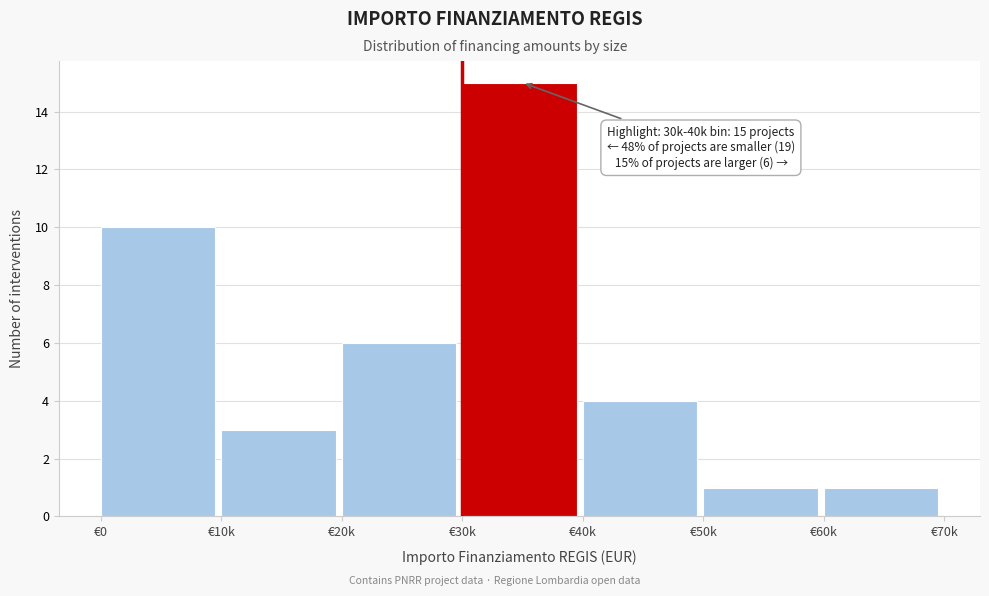

Reading left to right, what are all the values shown in this chart?

€0=10	€10k=3	€20k=6	€30k=15	€40k=4	€50k=1	€60k=1